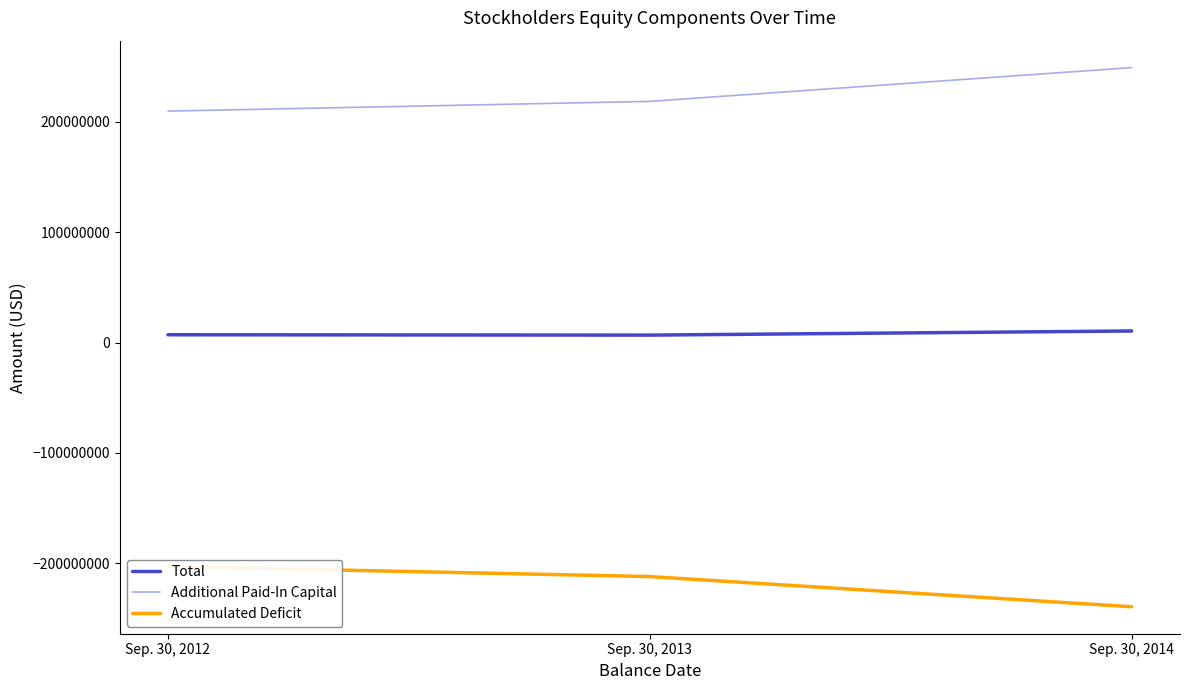

True or false: Accumulated Deficit has a value of -142627726 at Sep. 30, 2013.

False